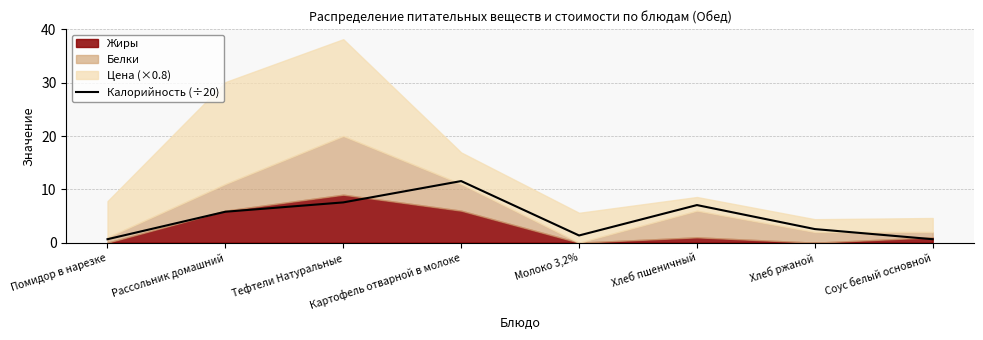

Reading right to left, list all the values displayed in this chart.

Соус белый основной=0.7	Хлеб ржаной=2.5	Хлеб пшеничный=7.0	Молоко 3,2%=1.4	Картофель отварной в молоке=11.6	Тефтели Натуральные=7.5	Рассольник домашний=5.8	Помидор в нарезке=0.7